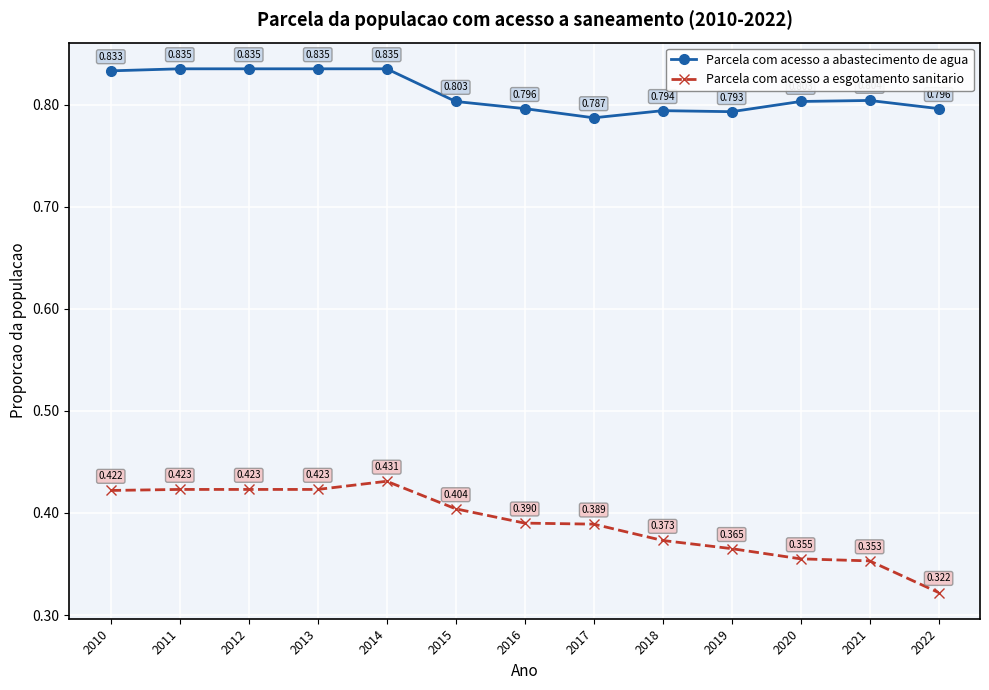

True or false: Parcela com acesso a abastecimento de agua and Parcela com acesso a esgotamento sanitario cross at least once.

False